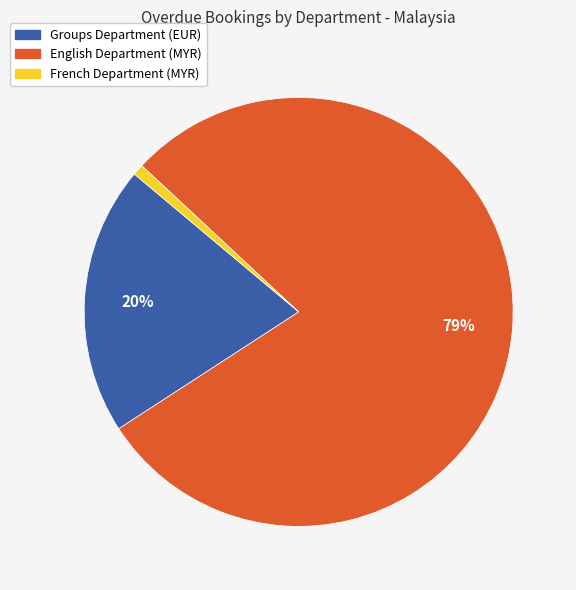

To the nearest percent, what percentage of the pie is French Department (MYR)?

1%